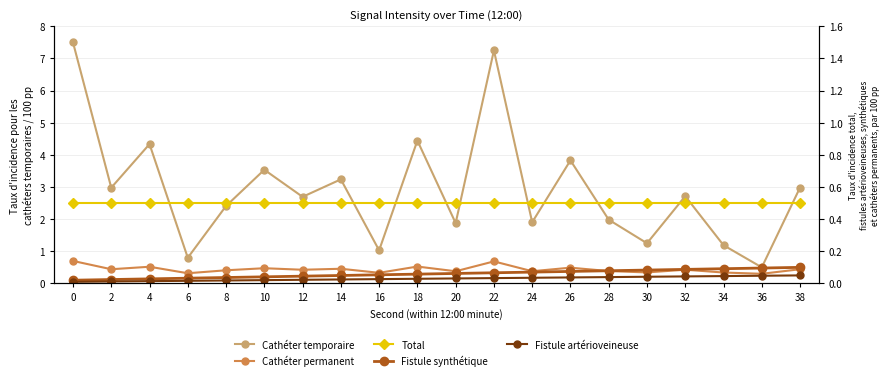

True or false: Fistule synthétique and Total intersect in this chart.

False